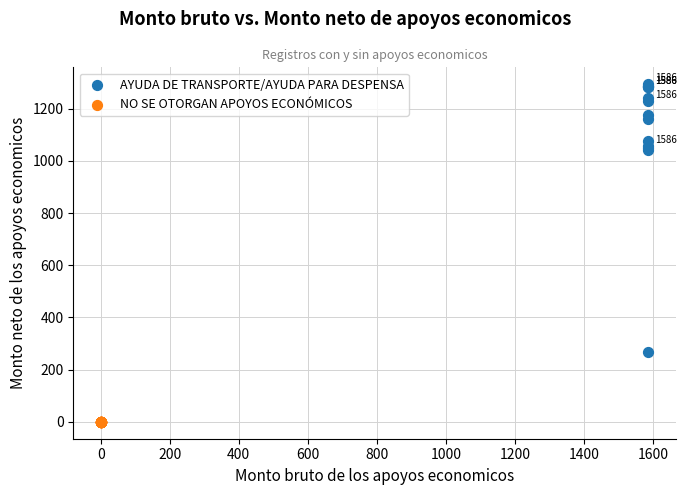

Which series contains the highest Y value?

AYUDA DE TRANSPORTE/AYUDA PARA DESPENSA